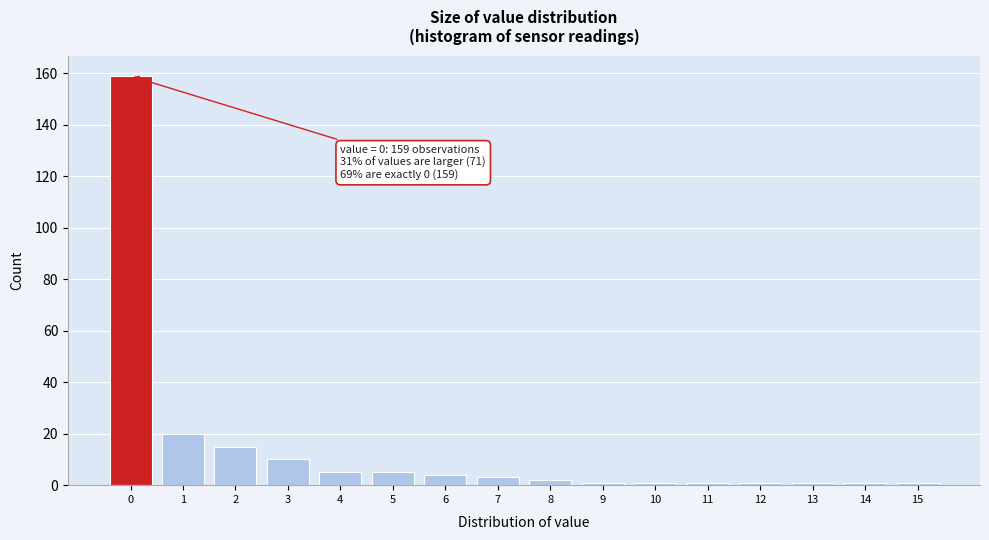

Over which range of the x-axis is the bar tallest?

-0.5 to 0.5